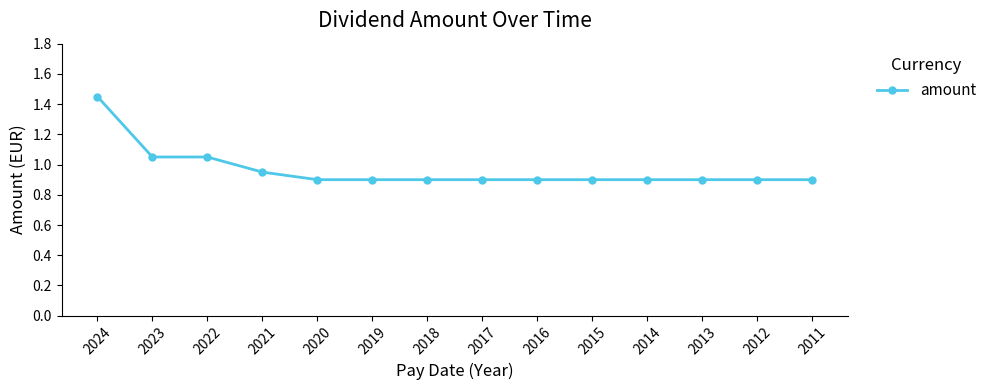

What is the sum of all values?

13.5